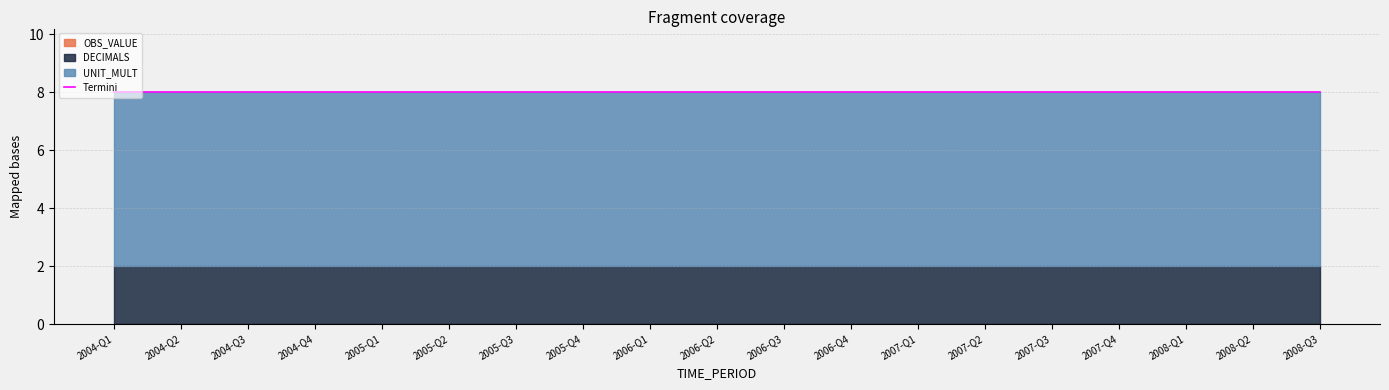

Which series has the largest total across all categories?

UNIT_MULT